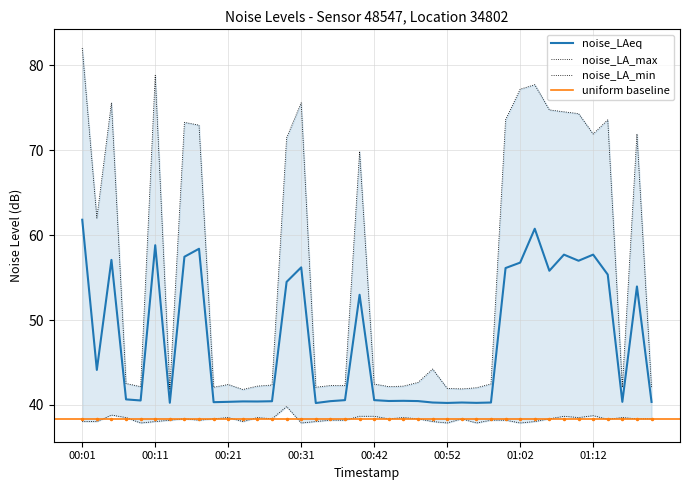

Reading left to right, list all the values displayed in this chart.

noise_LAeq: 61.8	44.1	57.1	40.7	40.5	58.8	40.3	57.5	58.4	40.3	40.4	40.4	40.4	40.4	54.5	56.2	40.2	40.5	40.6	53.0	40.6	40.5	40.5	40.5	40.3	40.2	40.3	40.2	40.3	56.1	56.8	60.8	55.8	57.7	57.0	57.7	55.4	40.4	54.0	40.4
noise_LA_max: 82.0	62.0	75.6	42.5	42.2	78.8	41.9	73.3	73.0	42.1	42.4	41.8	42.2	42.4	71.5	75.6	42.1	42.3	42.3	69.9	42.5	42.2	42.2	42.6	44.2	42.0	41.9	42.0	42.5	73.6	77.2	77.7	74.8	74.5	74.3	71.9	73.6	42.1	71.9	42.0
noise_LA_min: 38.0	38.0	38.8	38.5	37.9	38.0	38.2	38.4	38.2	38.4	38.5	38.0	38.5	38.4	39.8	37.9	38.0	38.2	38.2	38.7	38.7	38.4	38.5	38.4	38.0	37.9	38.4	37.9	38.2	38.2	37.9	38.0	38.4	38.7	38.5	38.7	38.3	38.5	38.4	38.4